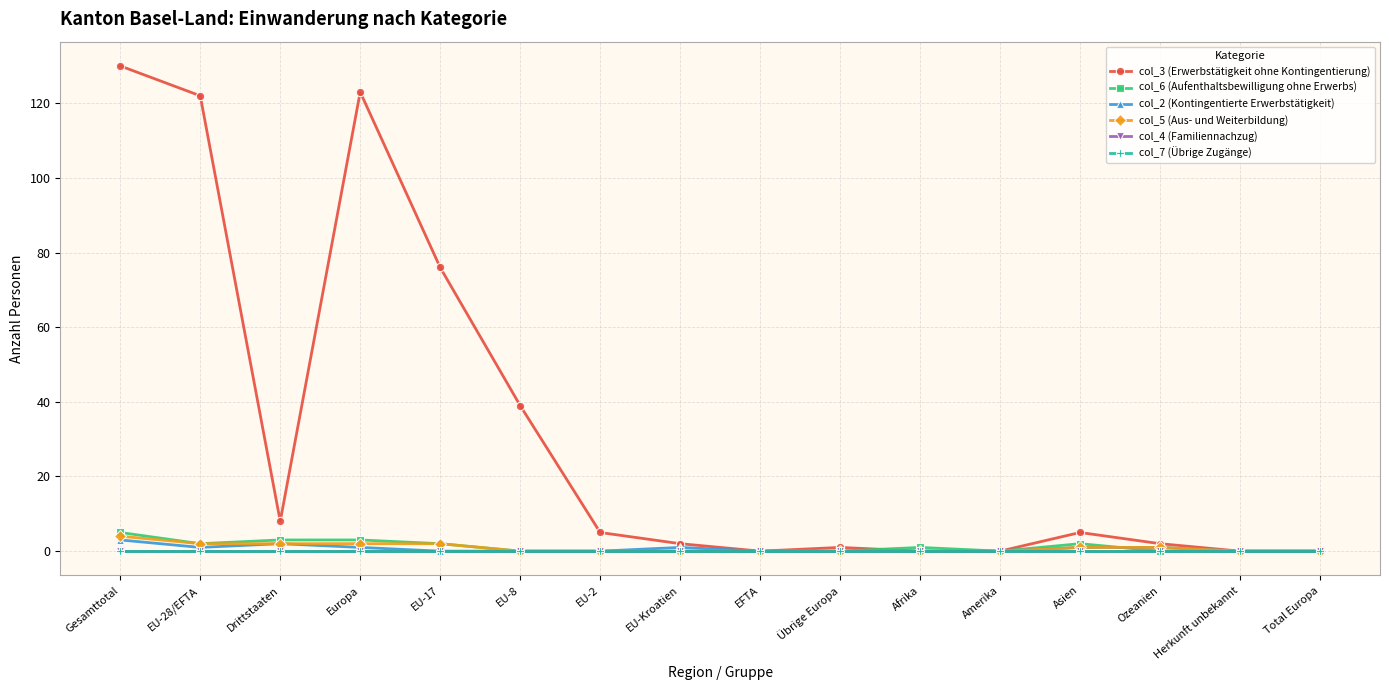

Which series has the widest spread of values?

col_3 (Erwerbstätigkeit ohne Kontingentierung)